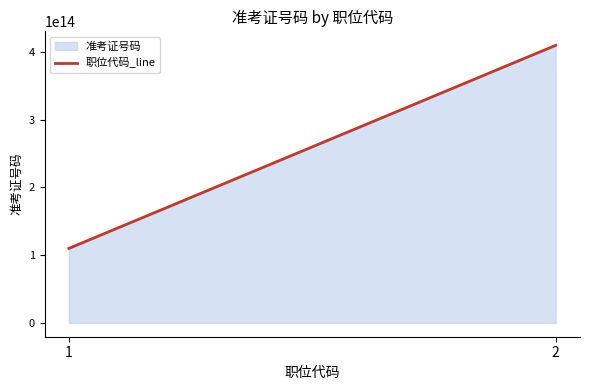

Rank the categories by value from lowest to highest.

1, 2